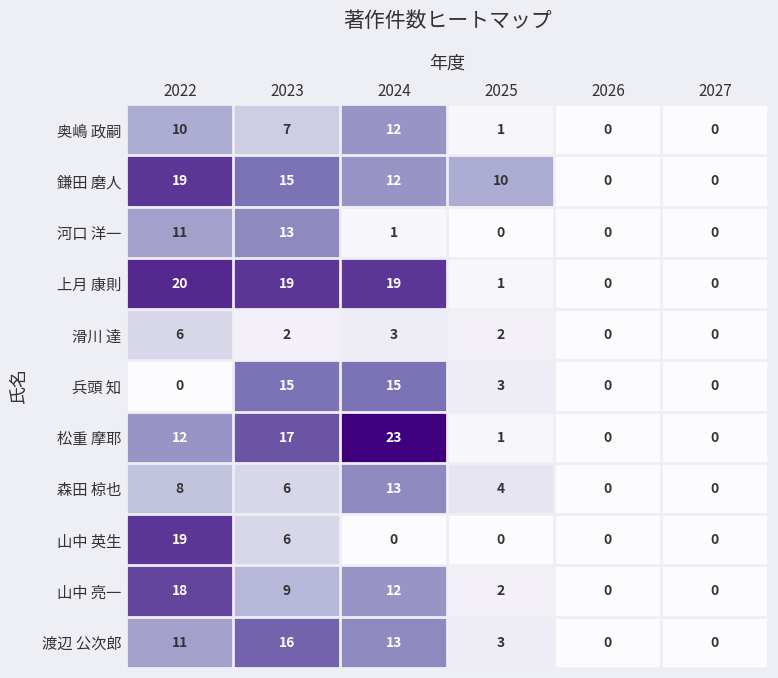

How many categories are shown in the chart?

6